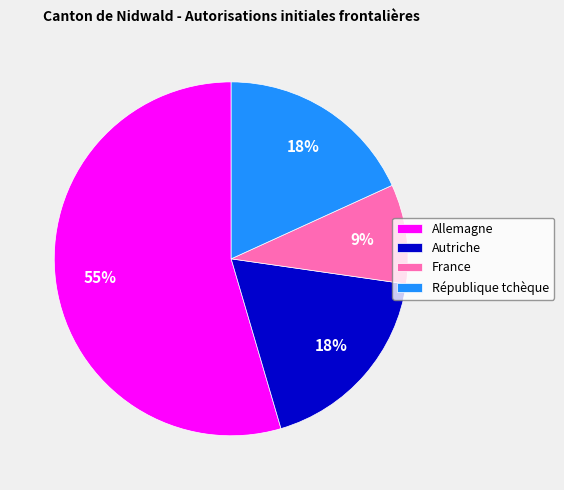

What is the ratio of the value at République tchèque to the value at France?

2.0